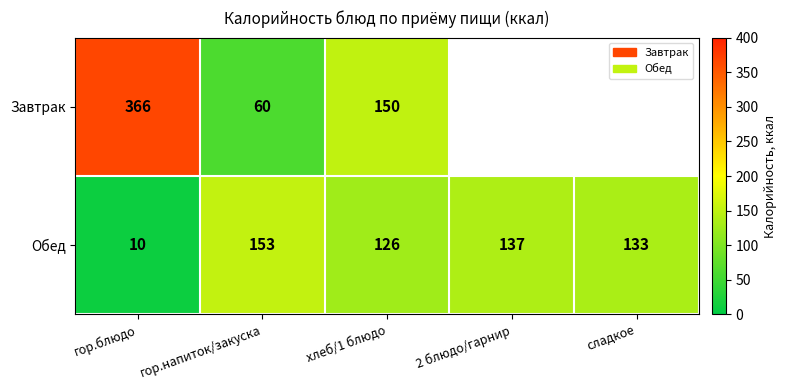

Is the value of Завтрак at гор.напиток/закуска greater than the value of Обед at 2 блюдо/гарнир?

No